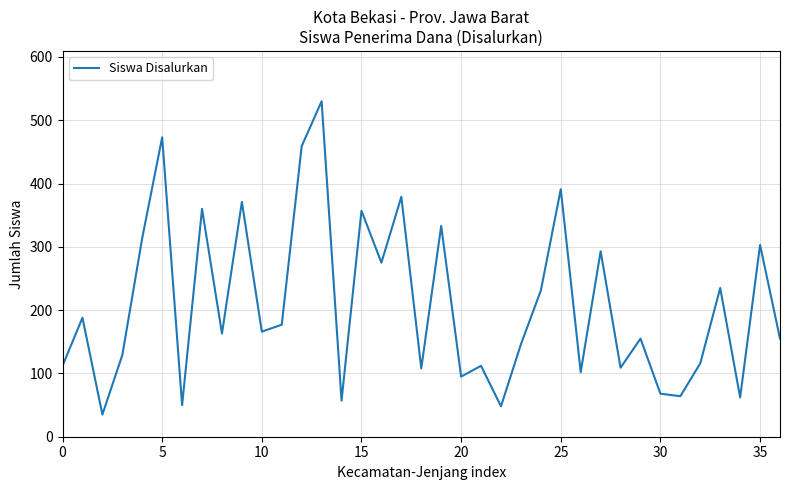

What is the maximum value shown in the chart?

530